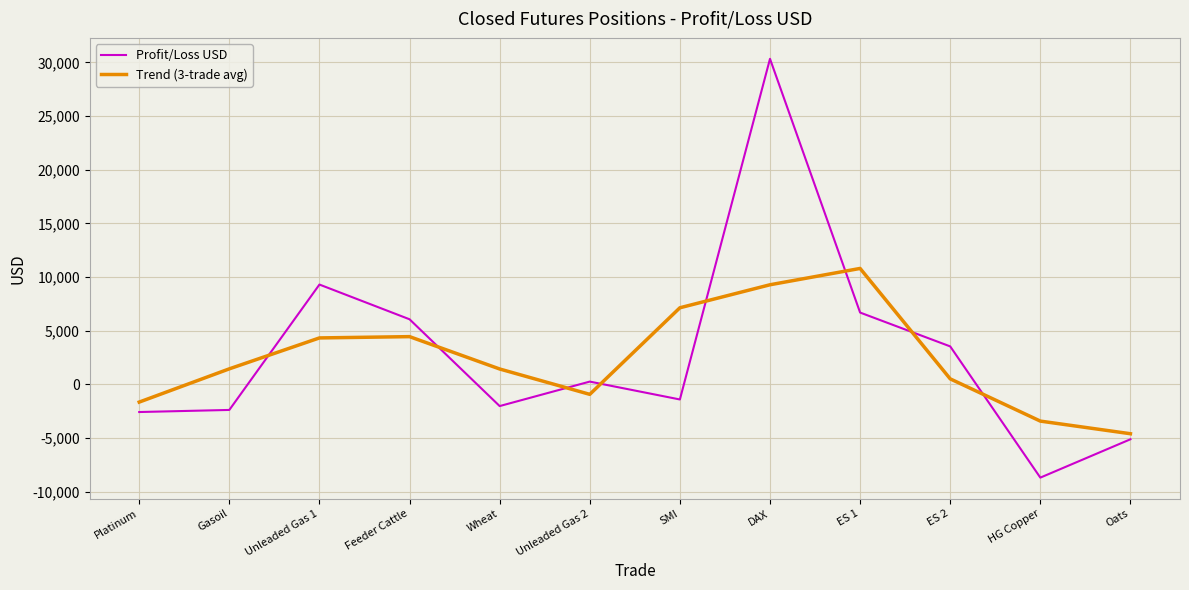

Between which two adjacent categories do Profit/Loss USD and Trend (3-trade avg) first intersect?

Gasoil and Unleaded Gas 1